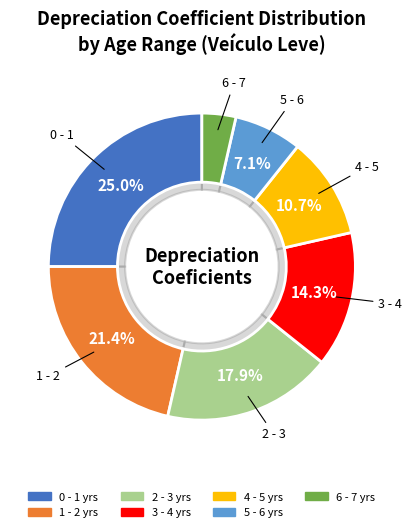

Which category has the smallest portion of the pie?

6 - 7